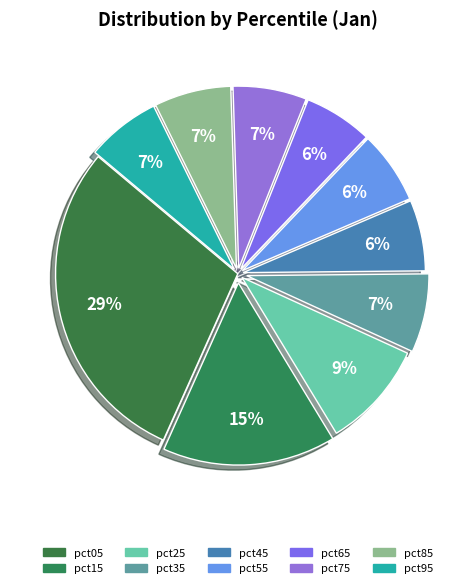

True or false: pct85 accounts for 1% of the total.

False